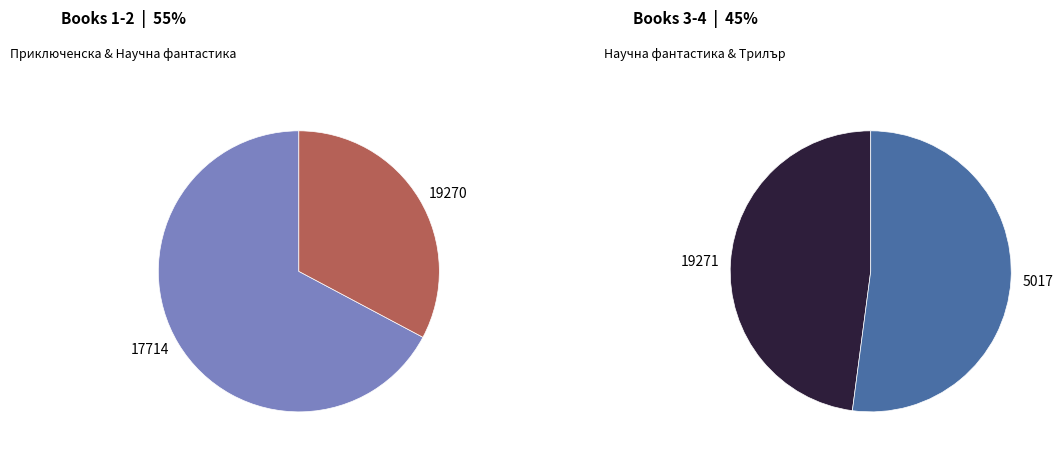

Which has a higher value, 17714 or 5017?

17714